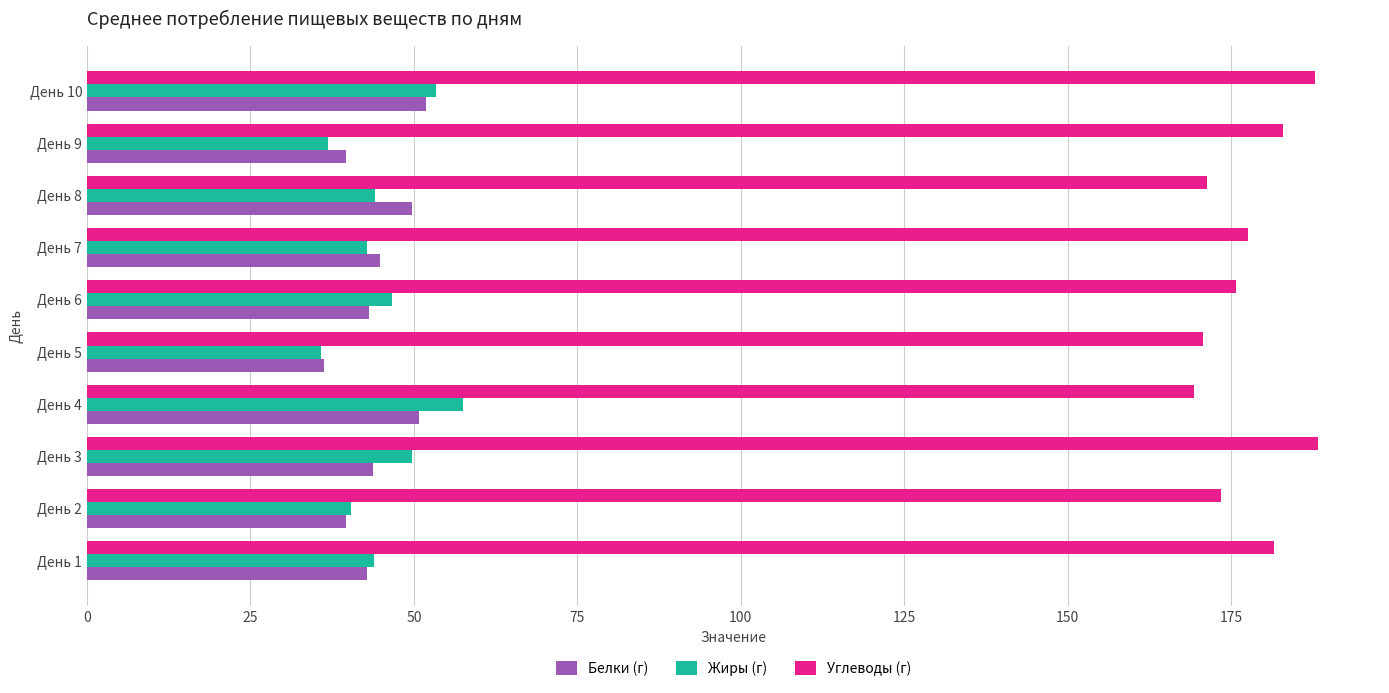

The Углеводы (г) series shows 175.7 at День 6. True or false?

True